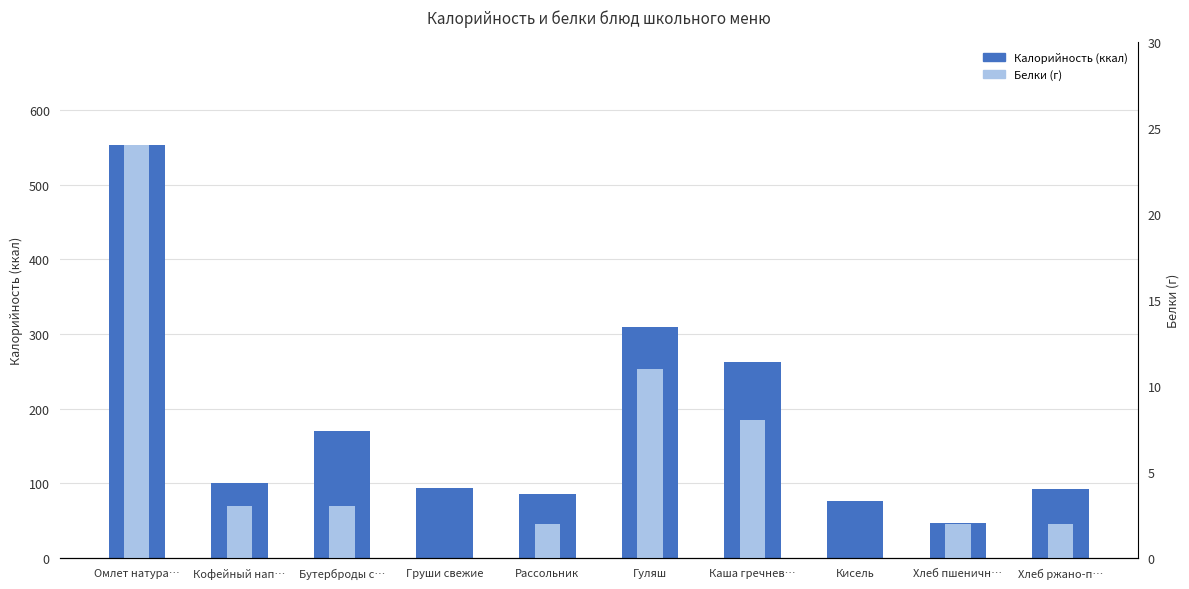

At which category is the sum across all series the highest?

Омлет натура…